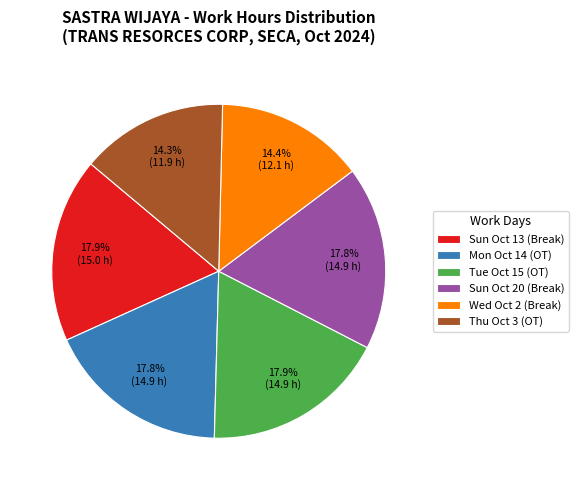

What portion of the pie excludes Wed Oct 2 (Break)?

85.6%